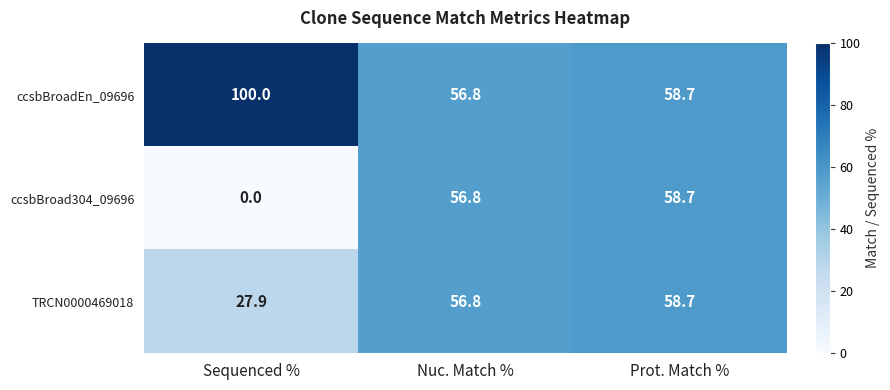

What is the sum of all ccsbBroadEn_09696 values?

215.5